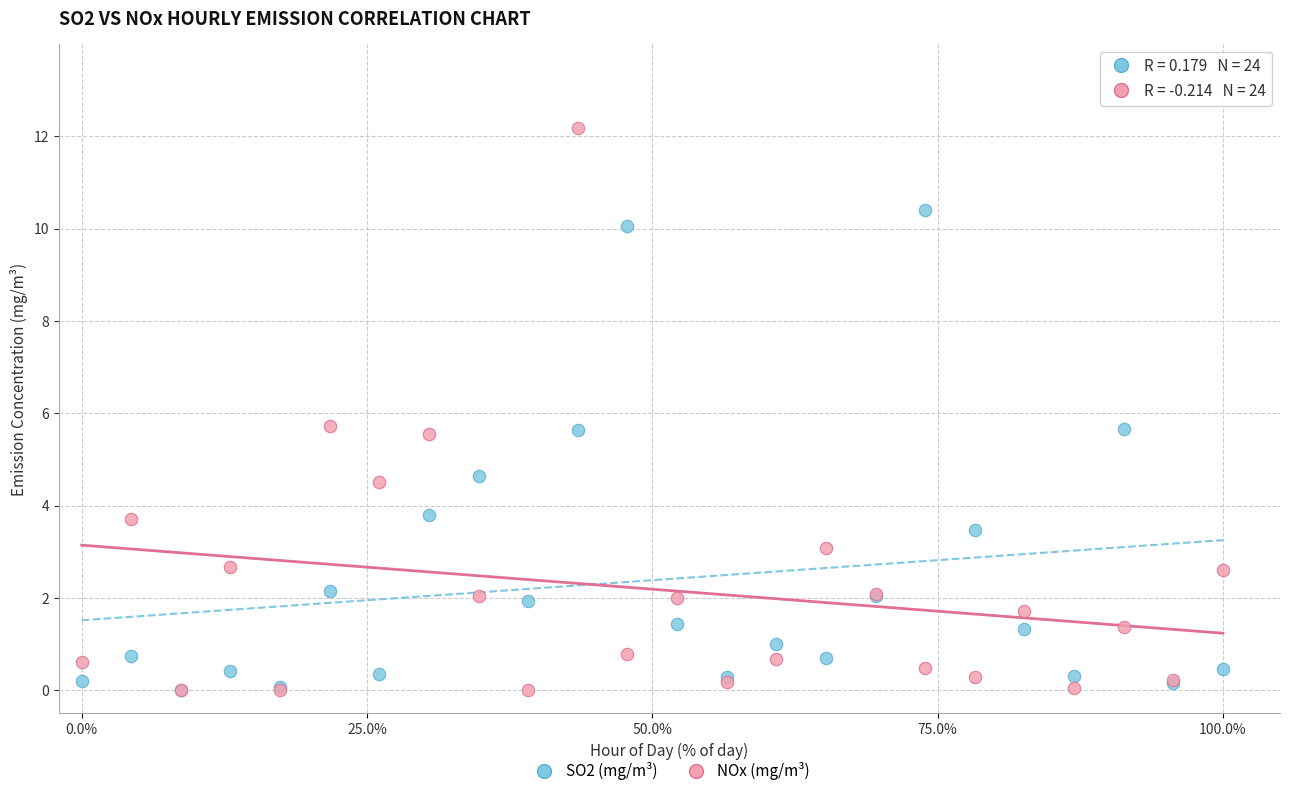

Which series reaches the maximum Y coordinate?

NOx (mg/m³)